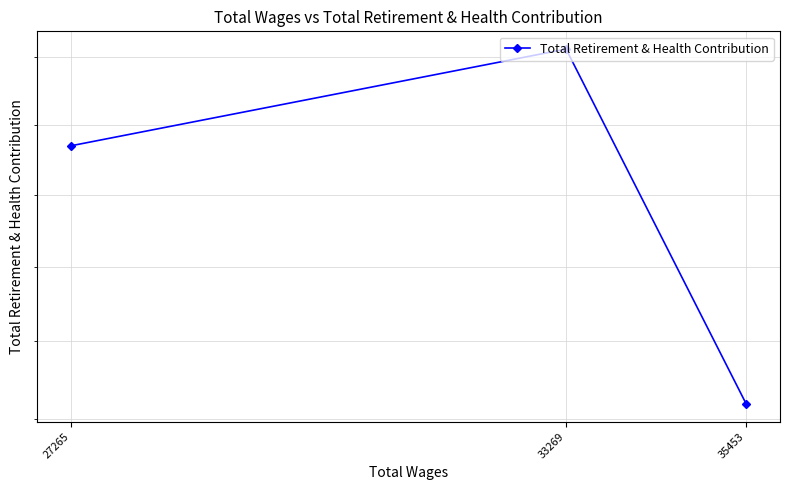

Is it true that the value at 27265 is 16349?

True